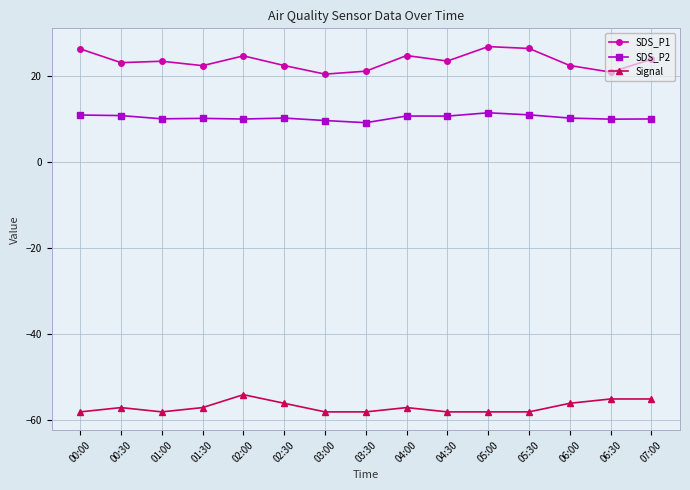

What is the highest value of the Signal series?

-54.0